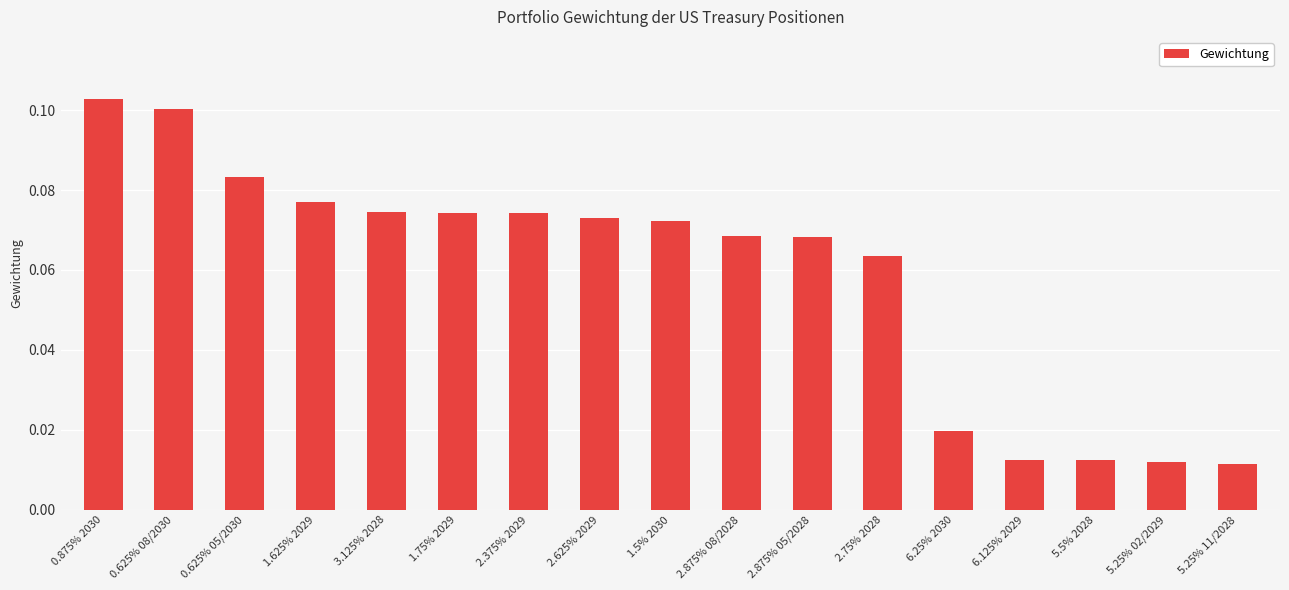

Between 6.125% 2029 and 2.625% 2029, which is larger?

2.625% 2029